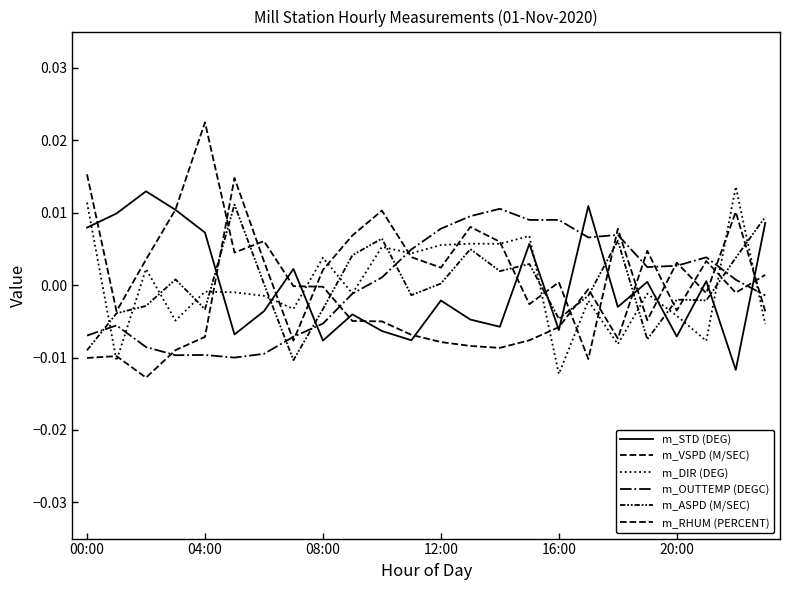

Does the chart display data point markers on the line(s)?

No